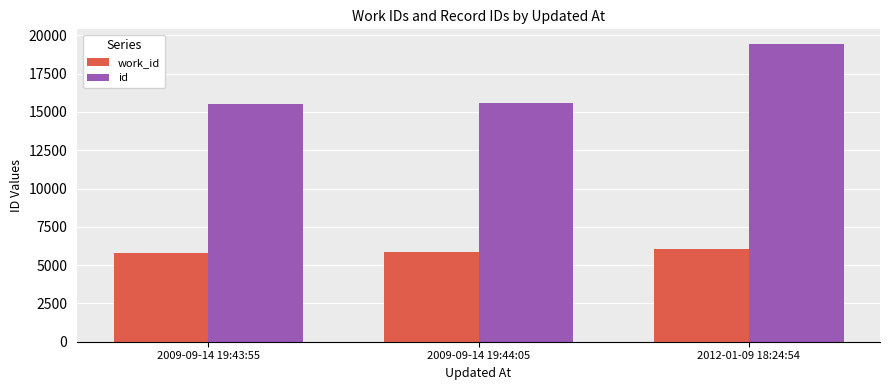

How many categories are shown in the chart?

3